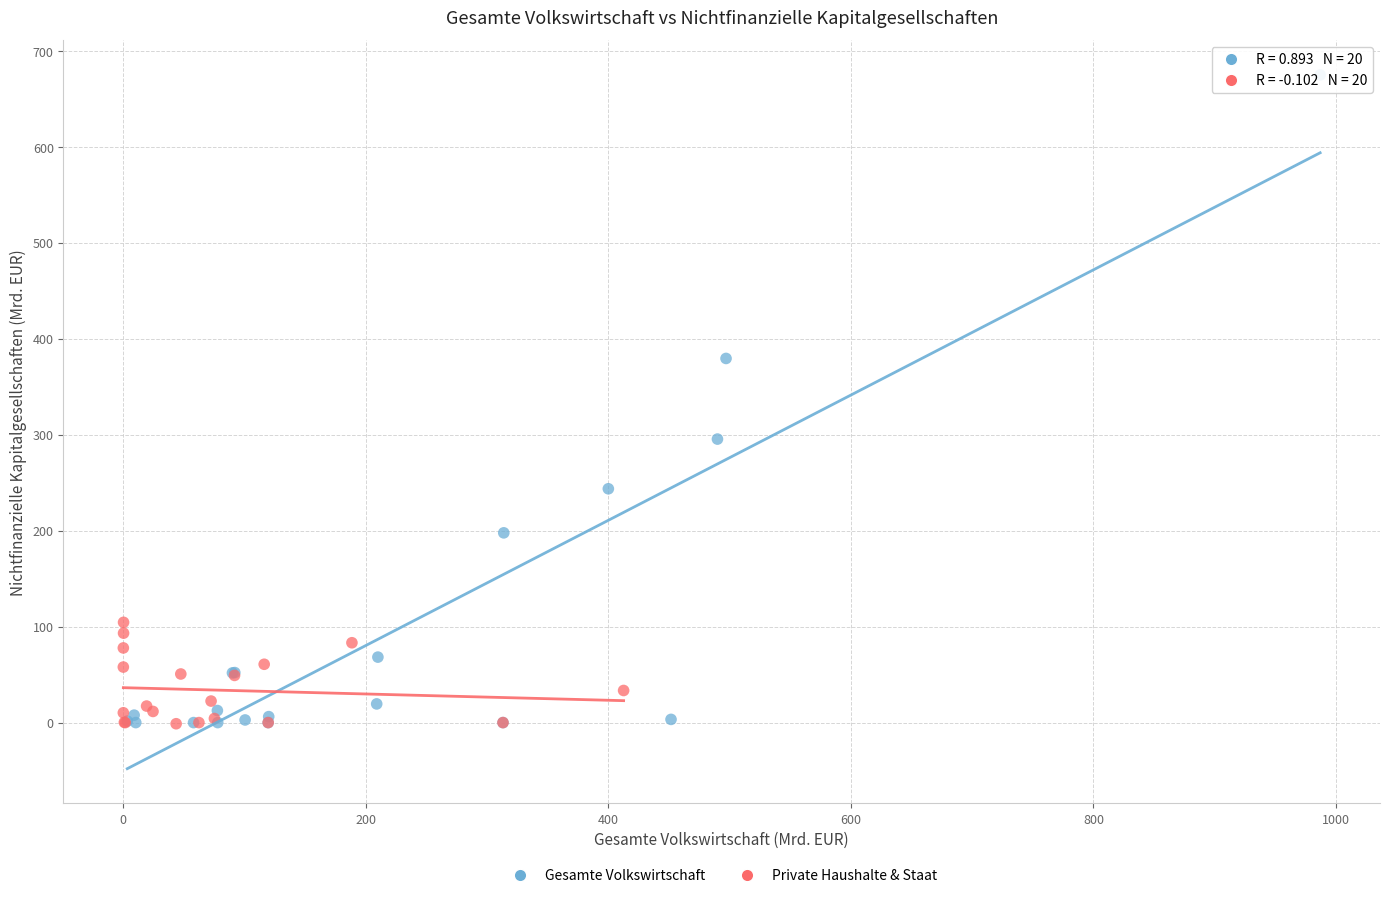

What are all the series names shown in the legend?

Gesamte Volkswirtschaft, Private Haushalte & Staat